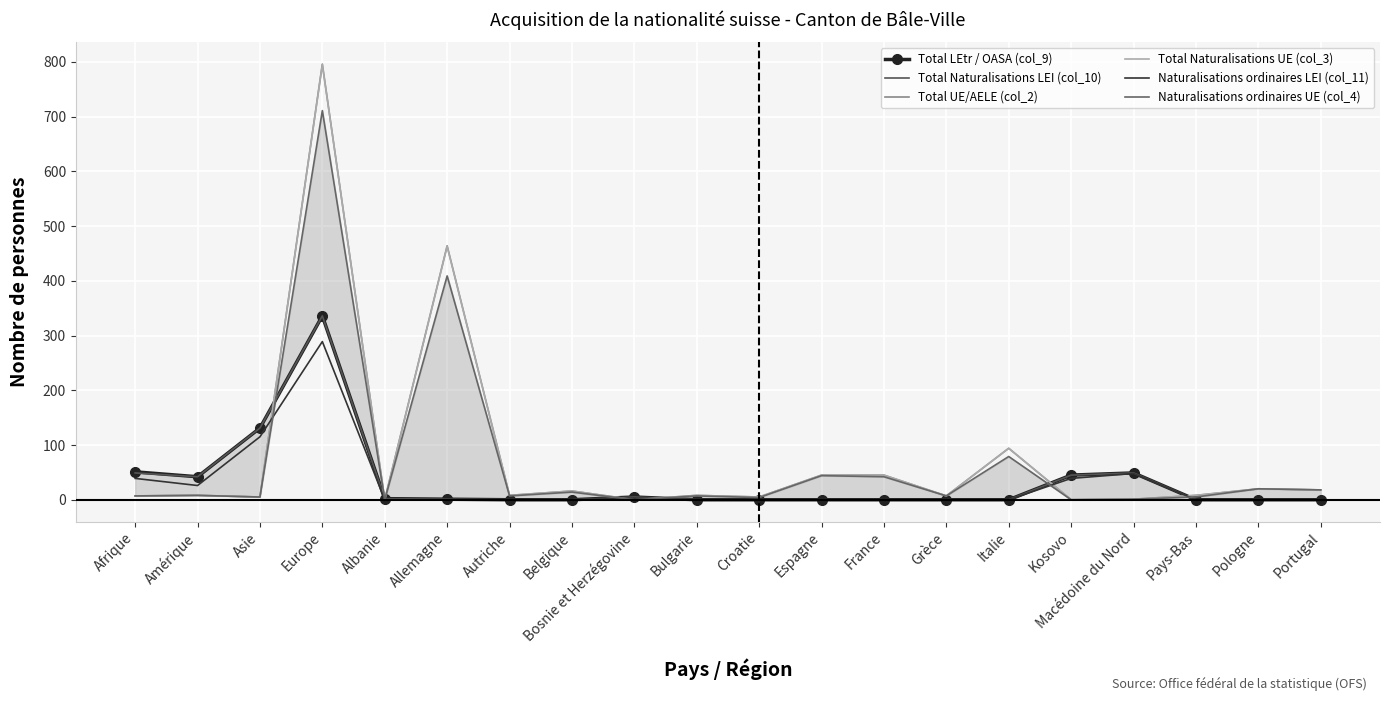

Which series has the largest range (max minus min)?

Total UE/AELE (col_2)